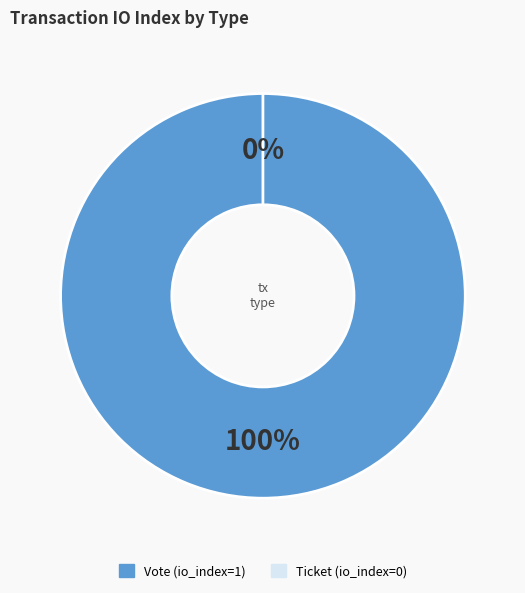

Which category has the biggest portion of the pie?

Vote (io_index=1)